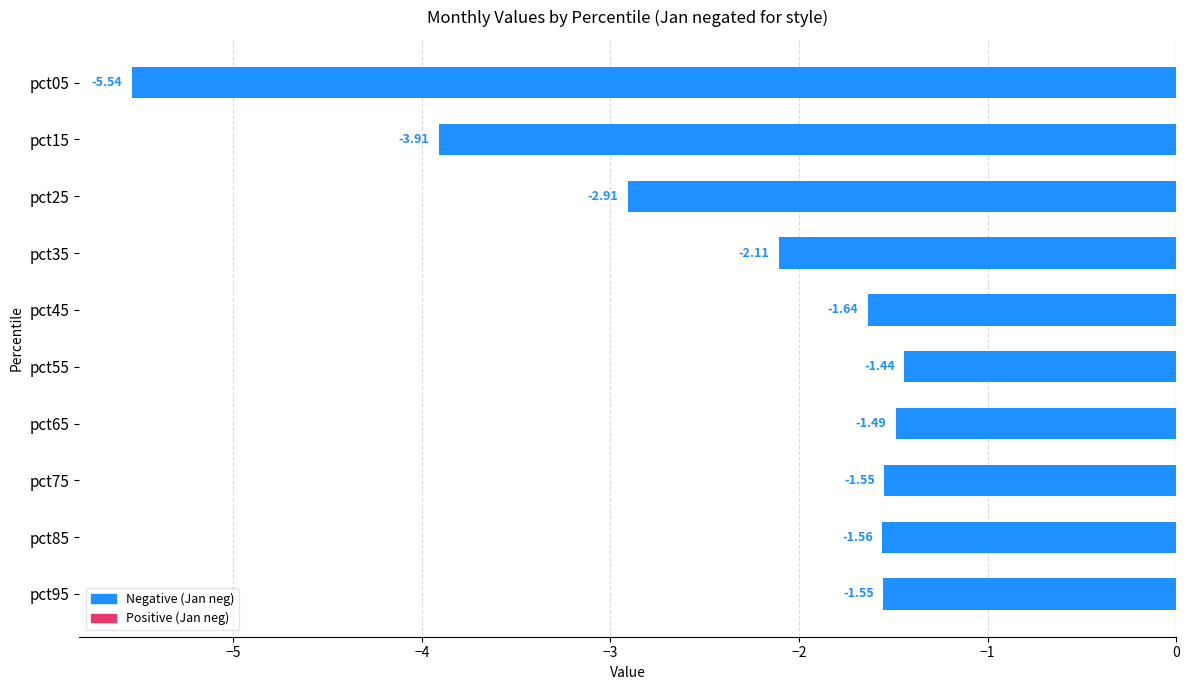

What is the sum of all values?

-23.7